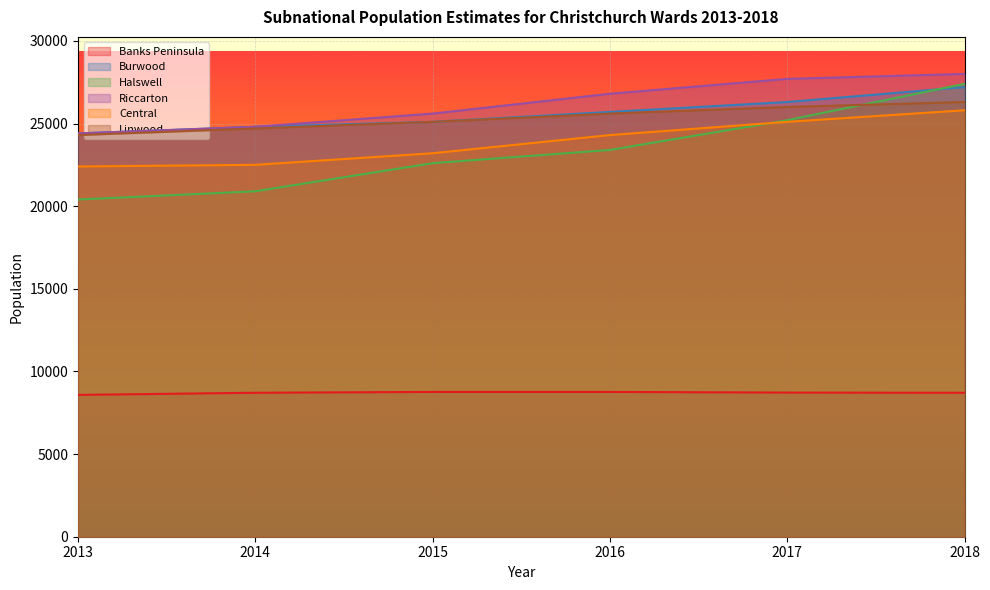

True or false: Halswell and Banks Peninsula cross at least once.

False